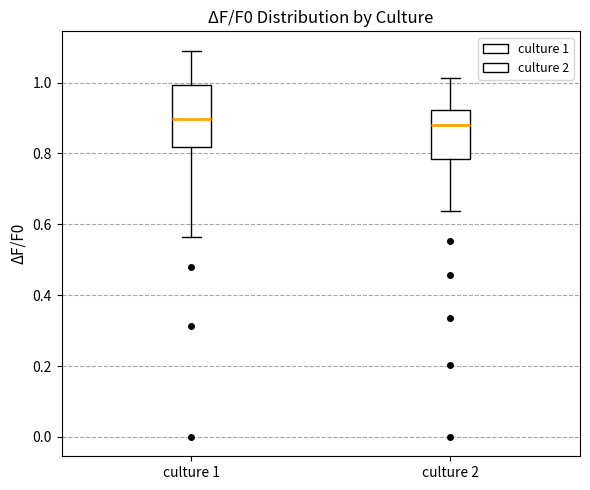

Where does the upper whisker of the box for culture 1 end on the y-axis? The values are not printed on the chart, so give them approximately, as read against the axis.

1.10